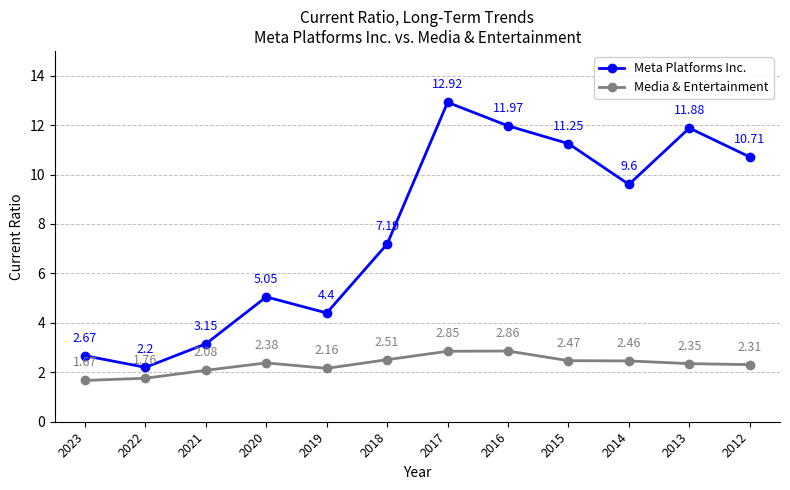

Where is the first local minimum for Media & Entertainment?

2019